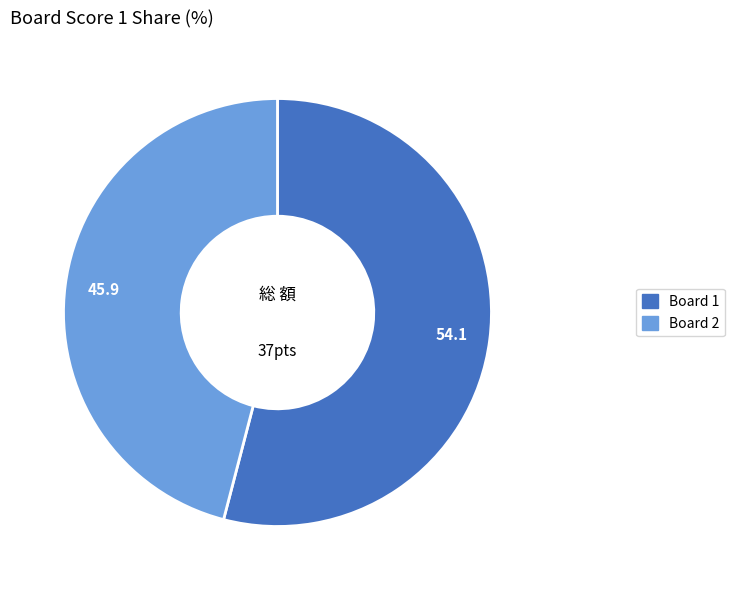

Is there a majority slice in this chart?

Yes